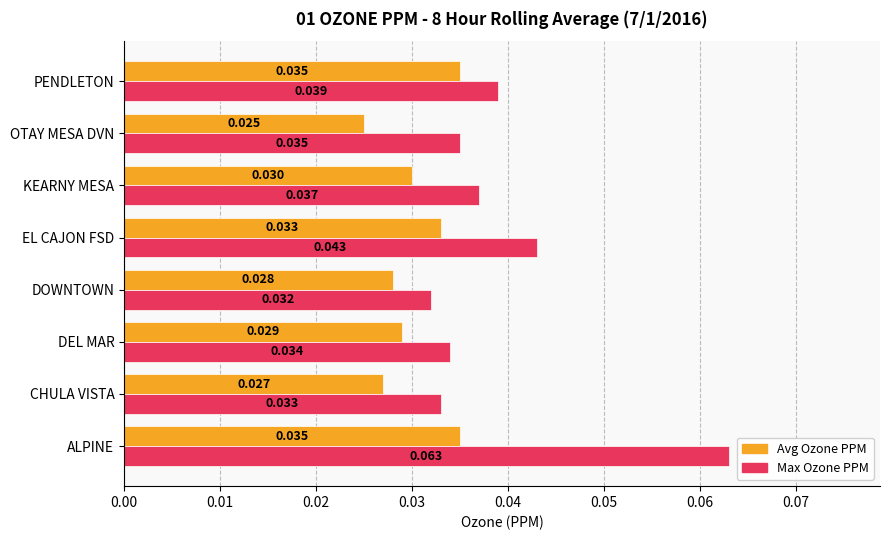

Which label corresponds to the smallest value in the chart?

OTAY MESA DVN